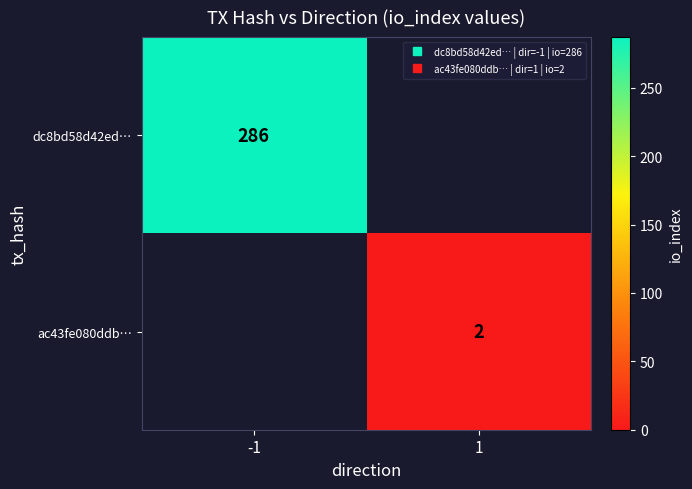

Which series has the largest total across all categories?

dc8bd58d42ed…